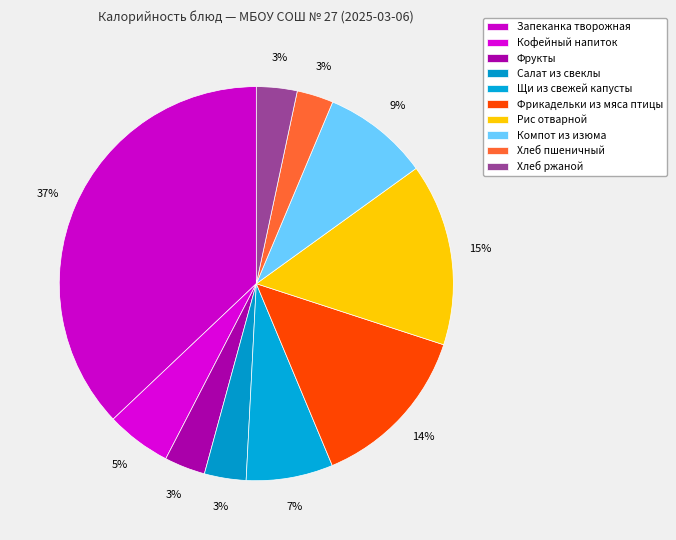

Is it true that Запеканка творожная is 37% of the pie?

True